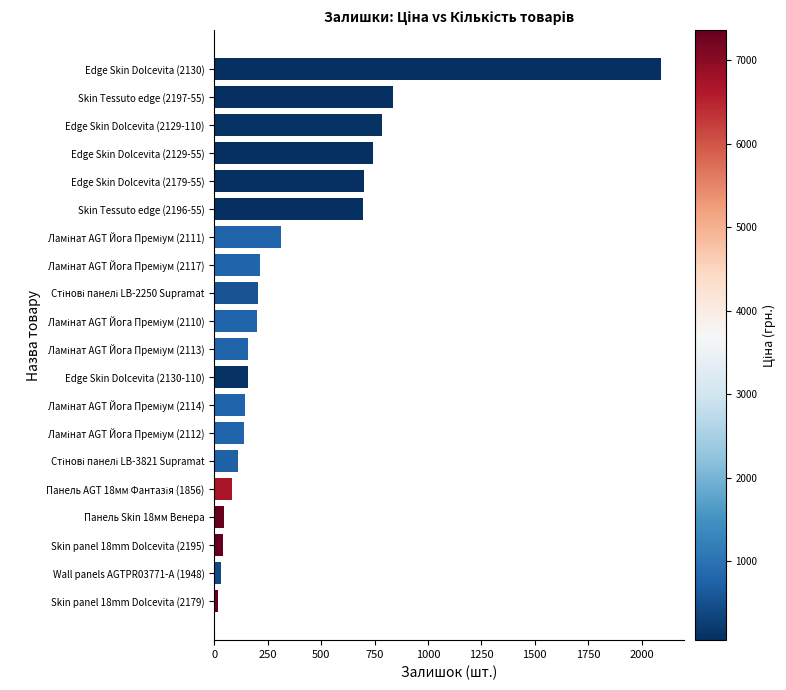

Between Панель Skin 18мм Венера and Edge Skin Dolcevita (2130-110), which is larger?

Edge Skin Dolcevita (2130-110)